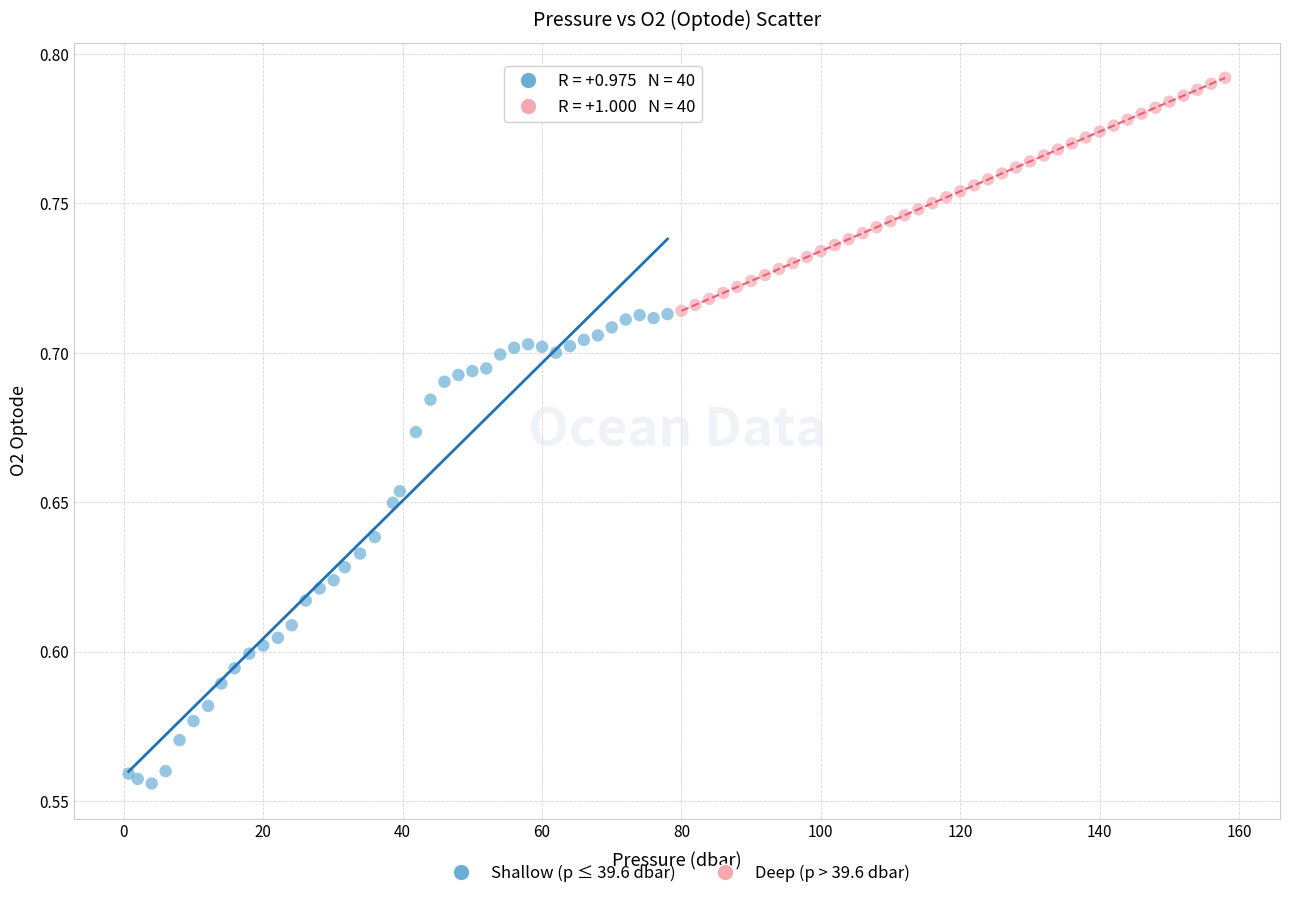

What are all the series names shown in the legend?

Shallow (p ≤ 39.6 dbar), Deep (p > 39.6 dbar)